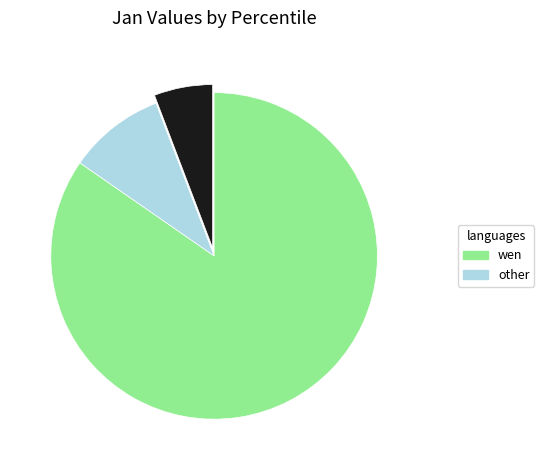

Is there a majority slice in this chart?

Yes